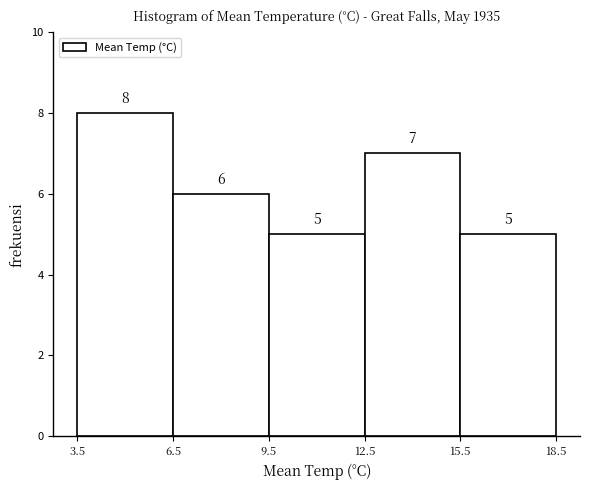

How tall is the bar that spans 6.5 to 9.5 on the x-axis?

6